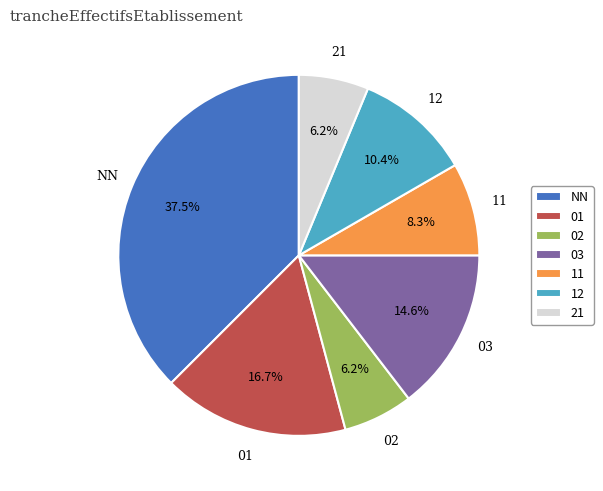

Combined, do 01 and 12 account for over 50%?

No